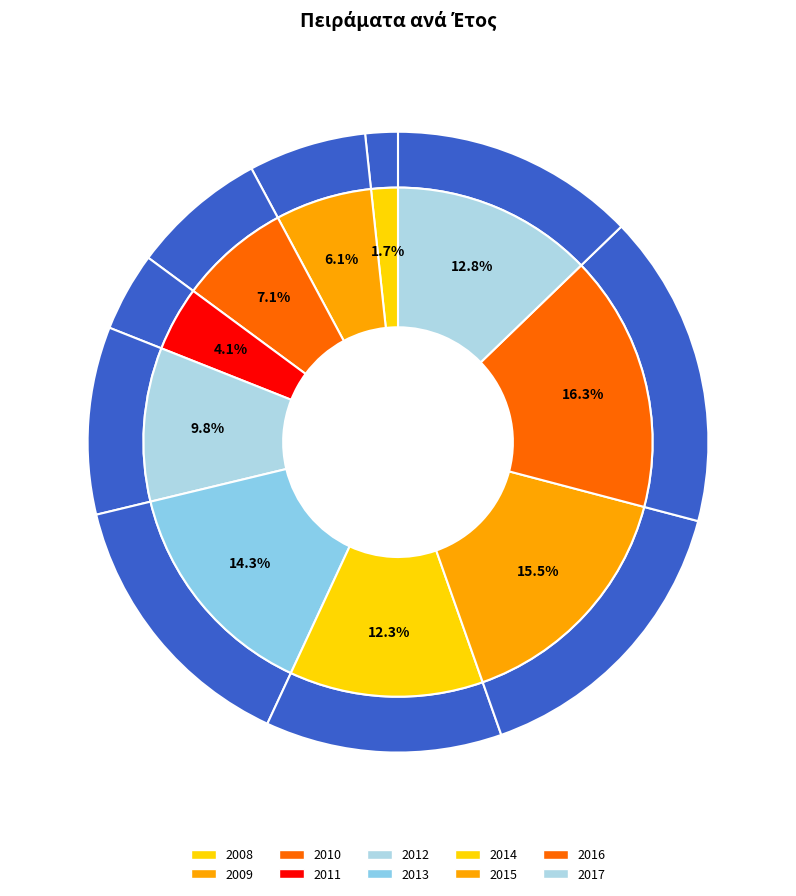

To the nearest percent, what portion does 2016 represent?

16%